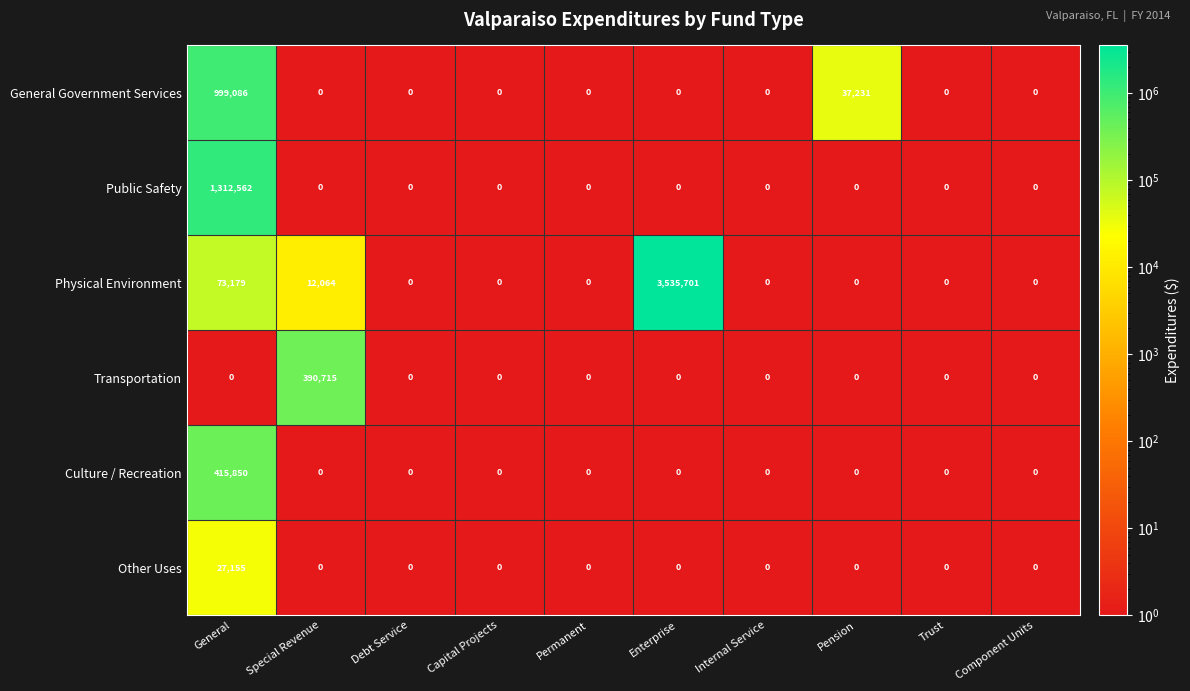

Which series has the largest range (max minus min)?

Physical Environment